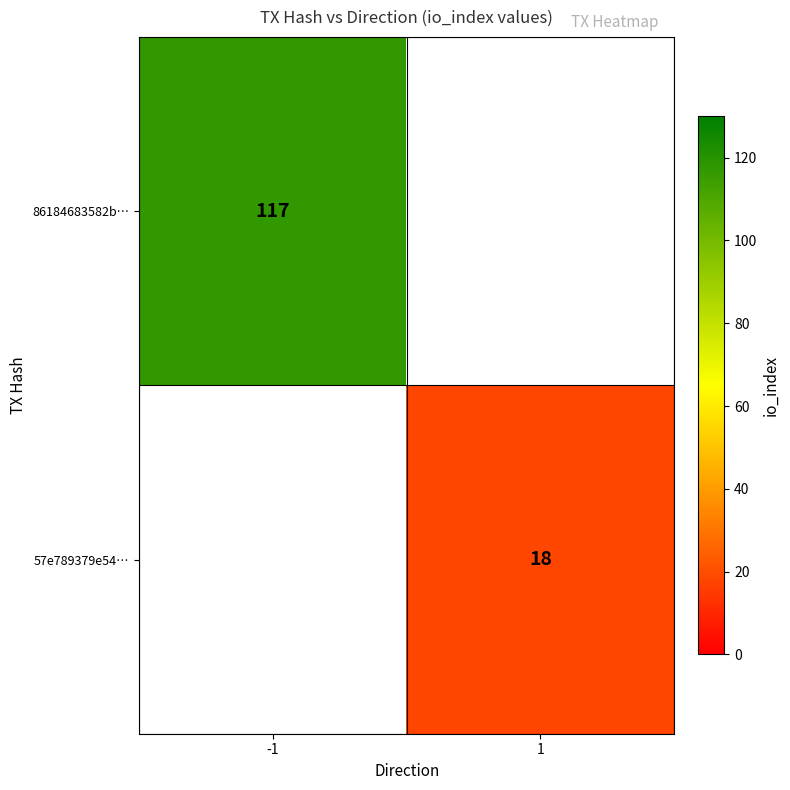

At which category does the chart reach its peak across all series?

-1